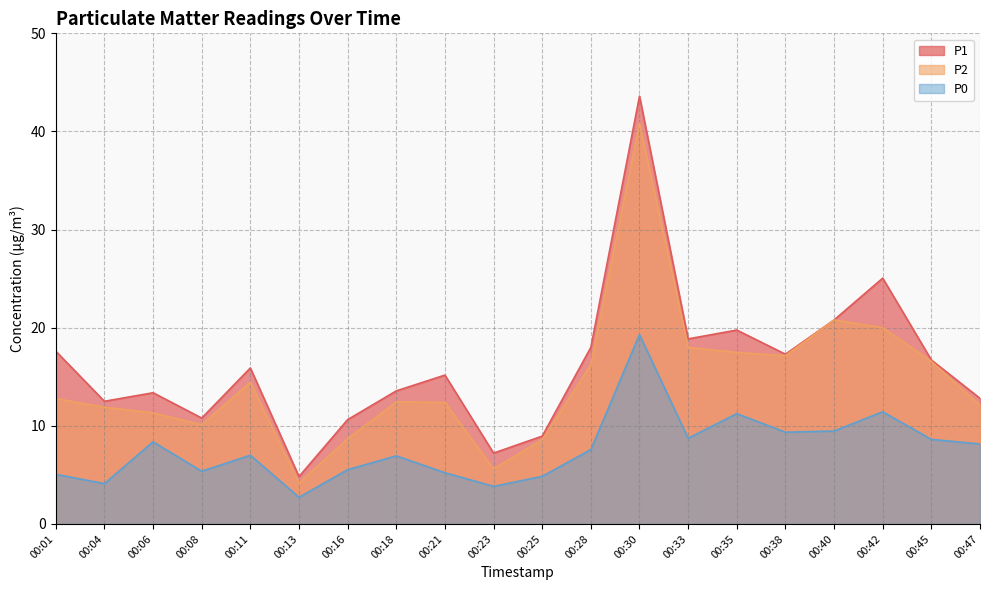

The P1 series shows 10.6 at 00:16. True or false?

True